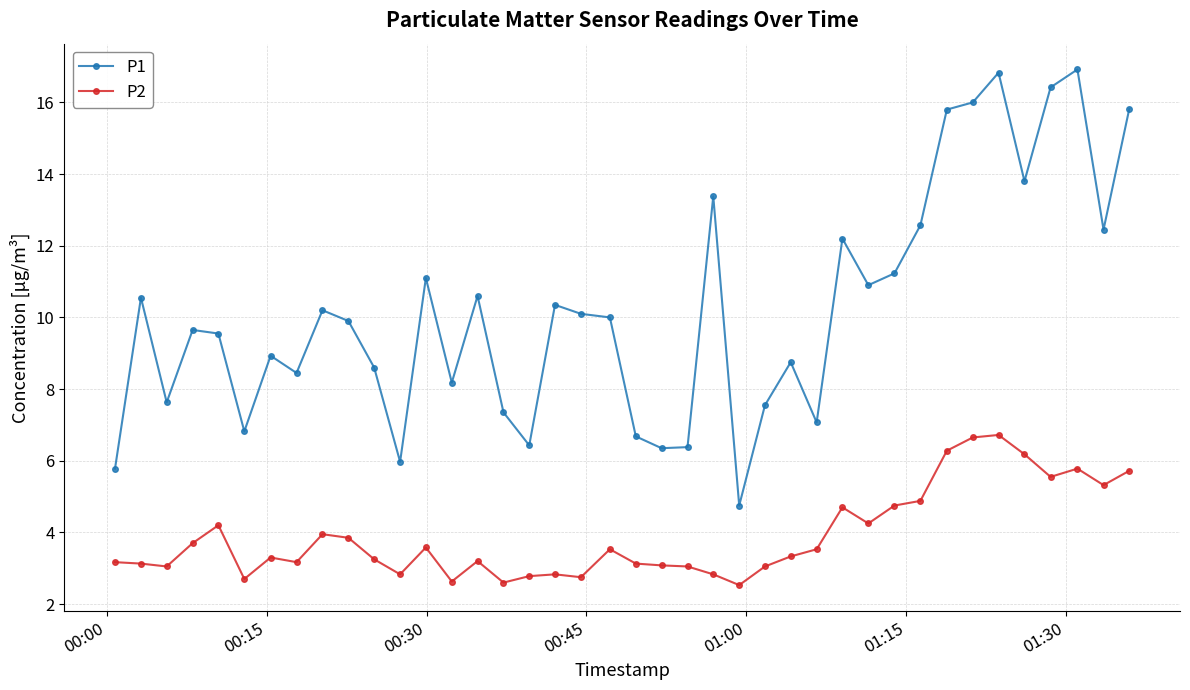

What are all the series names shown in the legend?

P1, P2